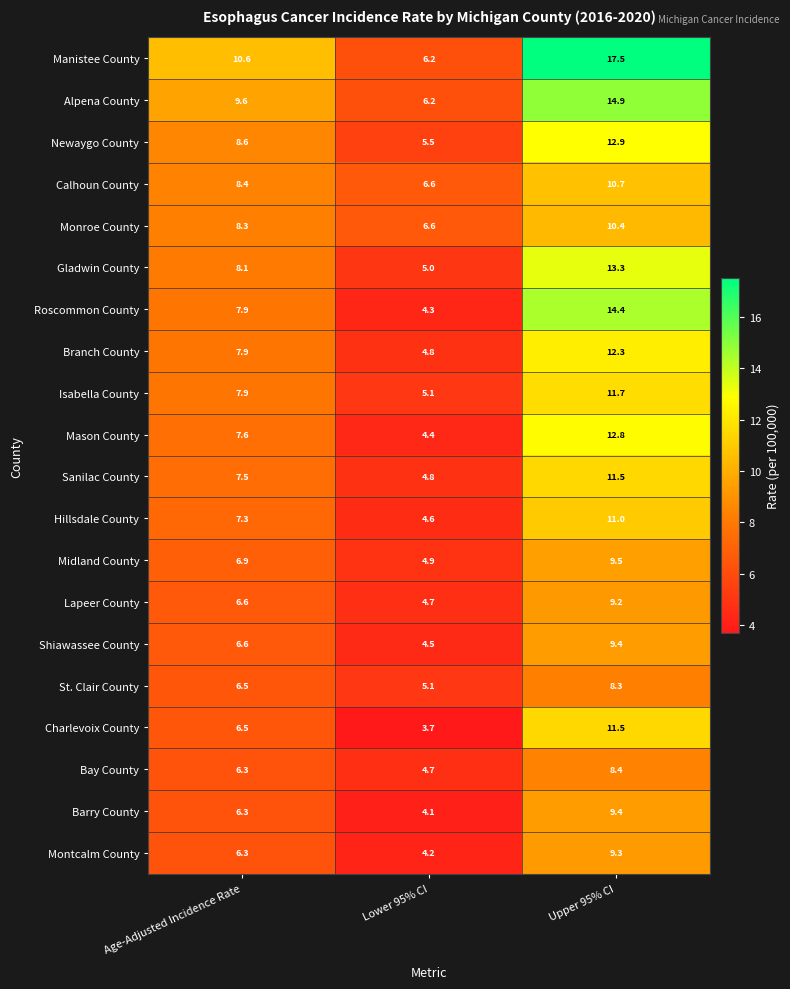

The value of Isabella County at Upper 95% CI is 11.7. True or false?

True